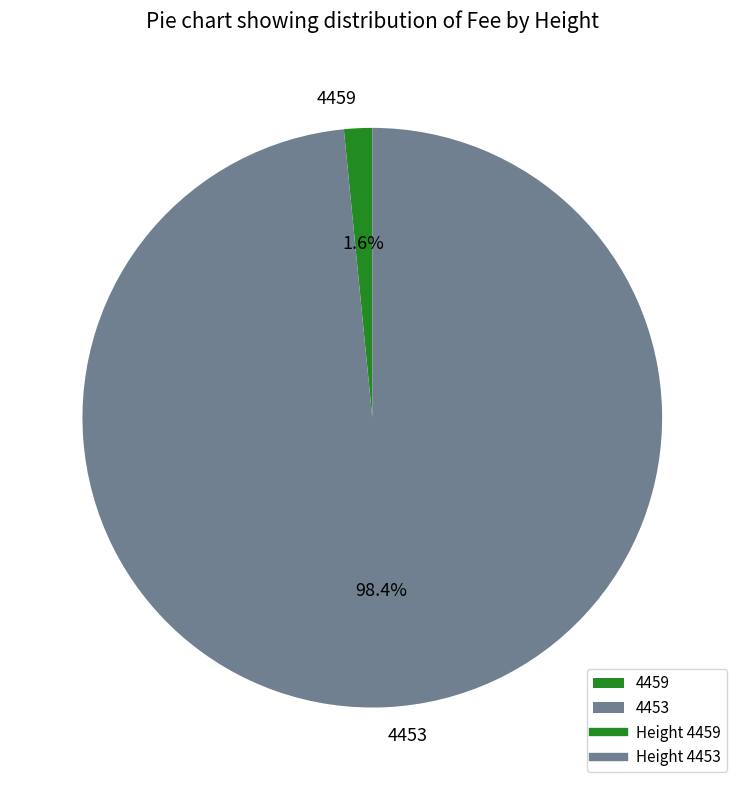

Between 4459 and 4453, which is larger?

4453